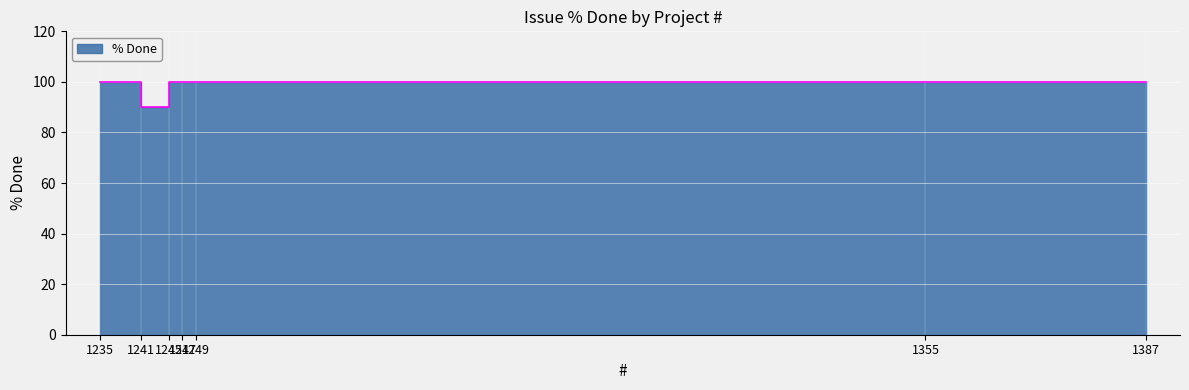

What is the smallest value displayed?

90